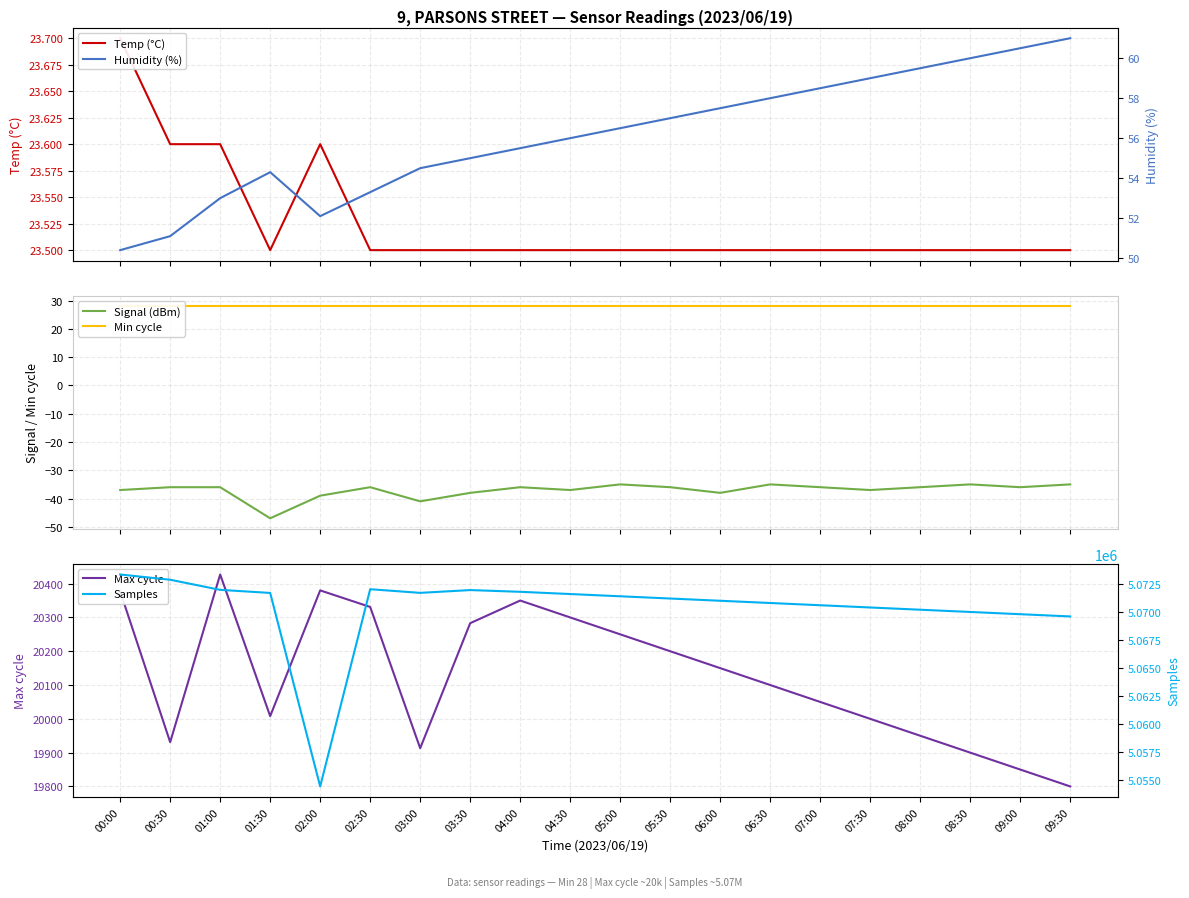

Reading left to right, transcribe all the data shown in this chart.

Temp (°C): 00:00=23.7	00:30=23.6	01:00=23.6	01:30=23.5	02:00=23.6	02:30=23.5	03:00=23.5	03:30=23.5	04:00=23.5	04:30=23.5	05:00=23.5	05:30=23.5	06:00=23.5	06:30=23.5	07:00=23.5	07:30=23.5	08:00=23.5	08:30=23.5	09:00=23.5	09:30=23.5
Signal (dBm): 00:00=-37.0	00:30=-36.0	01:00=-36.0	01:30=-47.0	02:00=-39.0	02:30=-36.0	03:00=-41.0	03:30=-38.0	04:00=-36.0	04:30=-37.0	05:00=-35.0	05:30=-36.0	06:00=-38.0	06:30=-35.0	07:00=-36.0	07:30=-37.0	08:00=-36.0	08:30=-35.0	09:00=-36.0	09:30=-35.0
Min cycle: 00:00=28.0	00:30=28.0	01:00=28.0	01:30=28.0	02:00=28.0	02:30=28.0	03:00=28.0	03:30=28.0	04:00=28.0	04:30=28.0	05:00=28.0	05:30=28.0	06:00=28.0	06:30=28.0	07:00=28.0	07:30=28.0	08:00=28.0	08:30=28.0	09:00=28.0	09:30=28.0
Max cycle: 00:00=20377.0	00:30=19931.0	01:00=20427.0	01:30=20008.0	02:00=20380.0	02:30=20331.0	03:00=19913.0	03:30=20283.0	04:00=20350.0	04:30=20300.0	05:00=20250.0	05:30=20200.0	06:00=20150.0	06:30=20100.0	07:00=20050.0	07:30=20000.0	08:00=19950.0	08:30=19900.0	09:00=19850.0	09:30=19800.0
Humidity (%): 00:00=50.4	00:30=51.1	01:00=53.0	01:30=54.3	02:00=52.1	02:30=53.3	03:00=54.5	03:30=55.0	04:00=55.5	04:30=56.0	05:00=56.5	05:30=57.0	06:00=57.5	06:30=58.0	07:00=58.5	07:30=59.0	08:00=59.5	08:30=60.0	09:00=60.5	09:30=61.0
Samples: 00:00=5073344.0	00:30=5072877.0	01:00=5071973.0	01:30=5071699.0	02:00=5054424.0	02:30=5072031.0	03:00=5071705.0	03:30=5071954.0	04:00=5071800.0	04:30=5071600.0	05:00=5071400.0	05:30=5071200.0	06:00=5071000.0	06:30=5070800.0	07:00=5070600.0	07:30=5070400.0	08:00=5070200.0	08:30=5070000.0	09:00=5069800.0	09:30=5069600.0